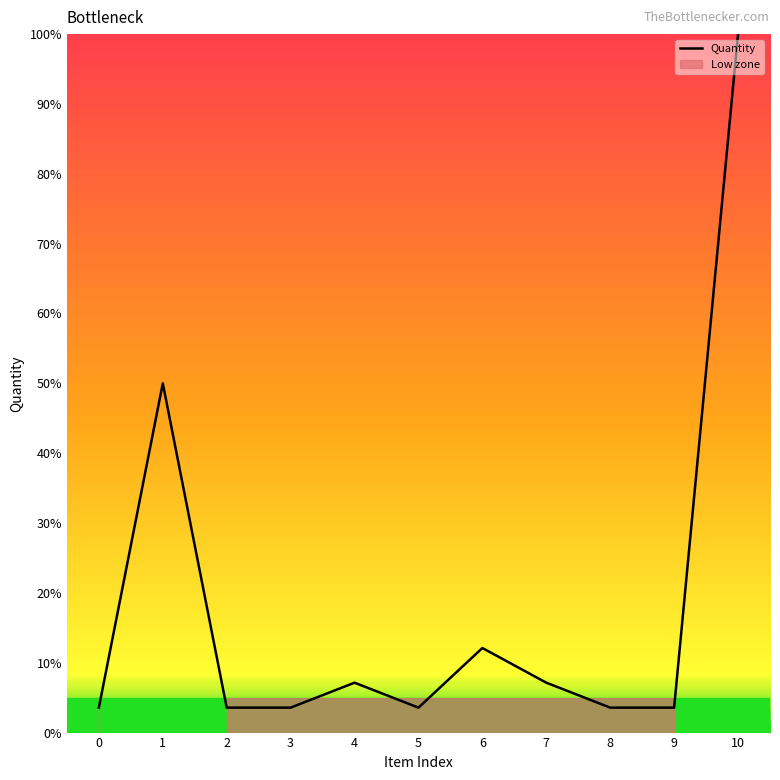

Where is the data nearest to the value 51?

1